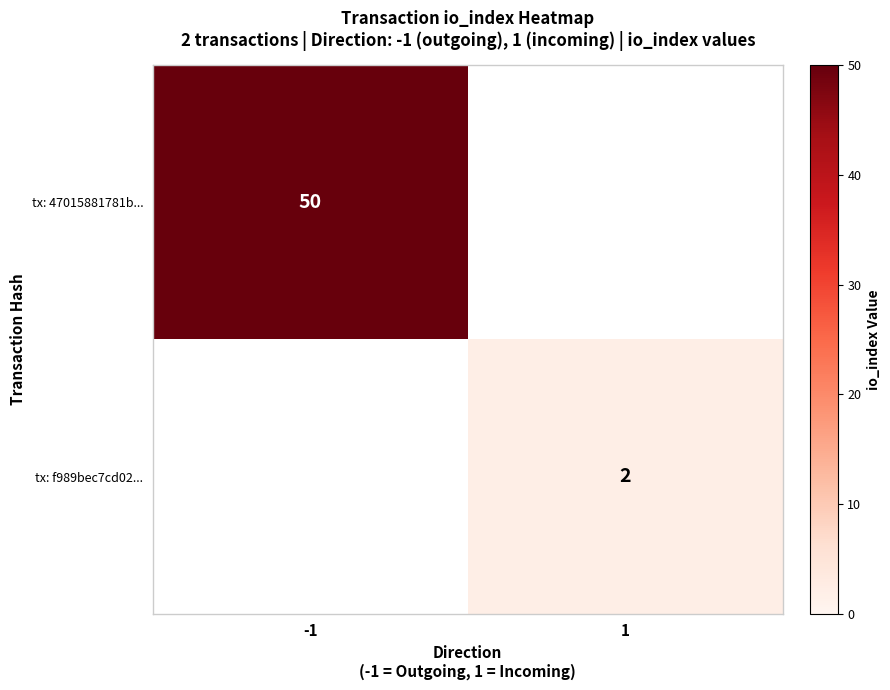

The value of tx: 47015881781b... at -1 is 23. True or false?

False